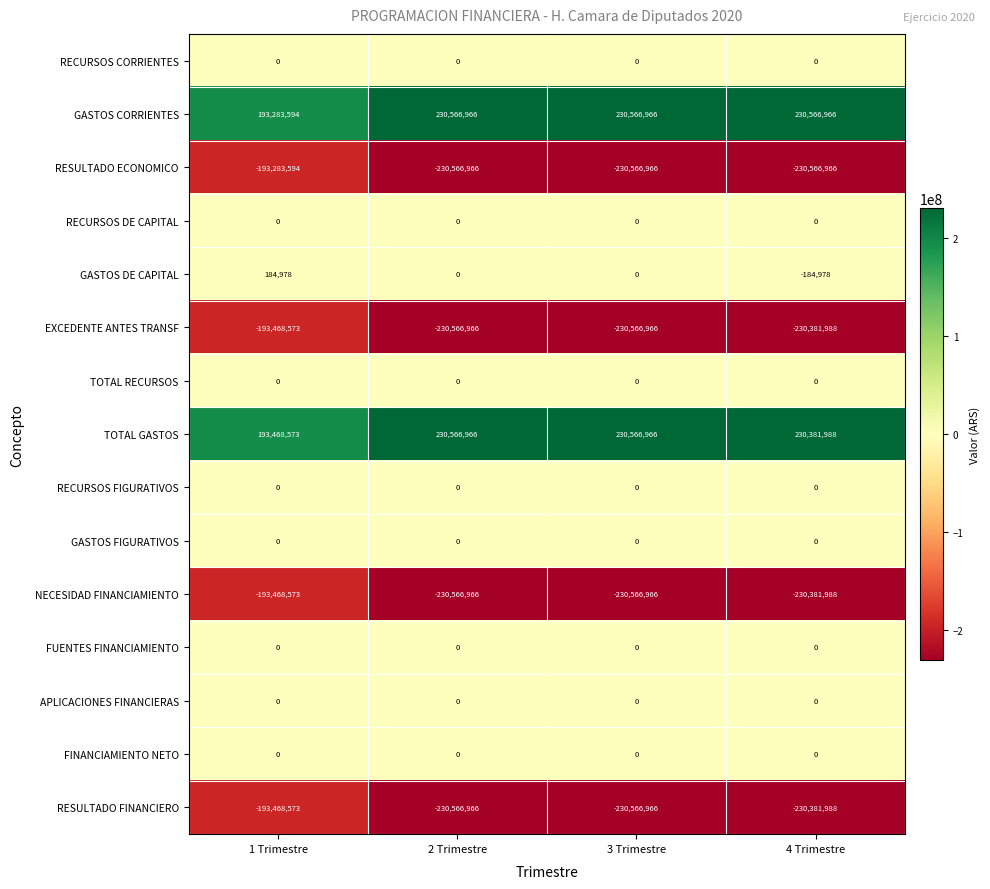

What is the difference between the highest and lowest values at 2 Trimestre?

461133932